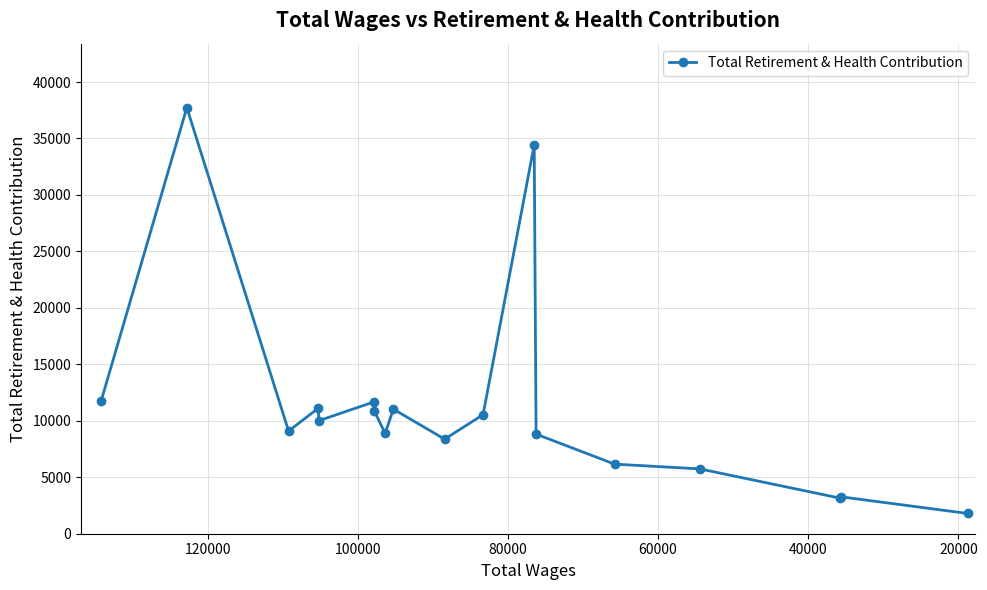

How many values are below 10005?

9